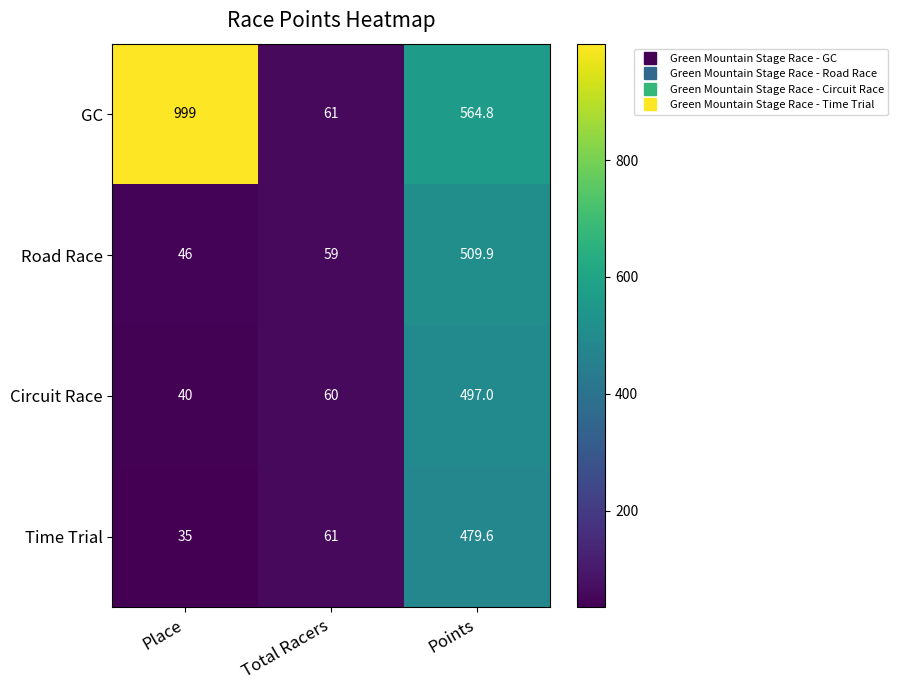

The value of GC at Points is 564.8. True or false?

True